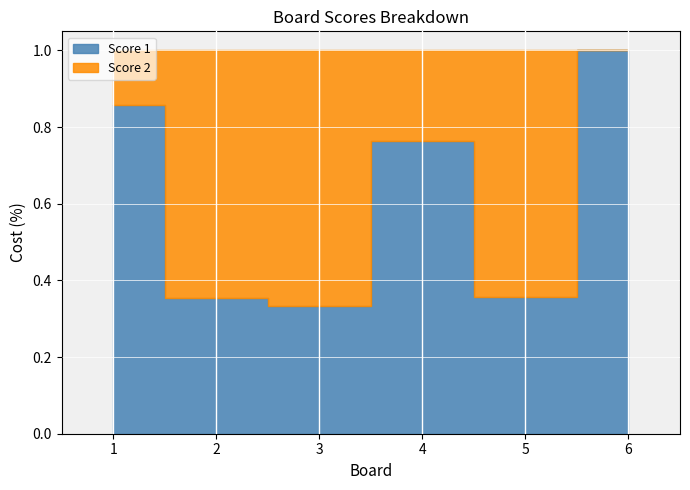

Where do Score 1 and Score 2 first cross each other?

1 and 2